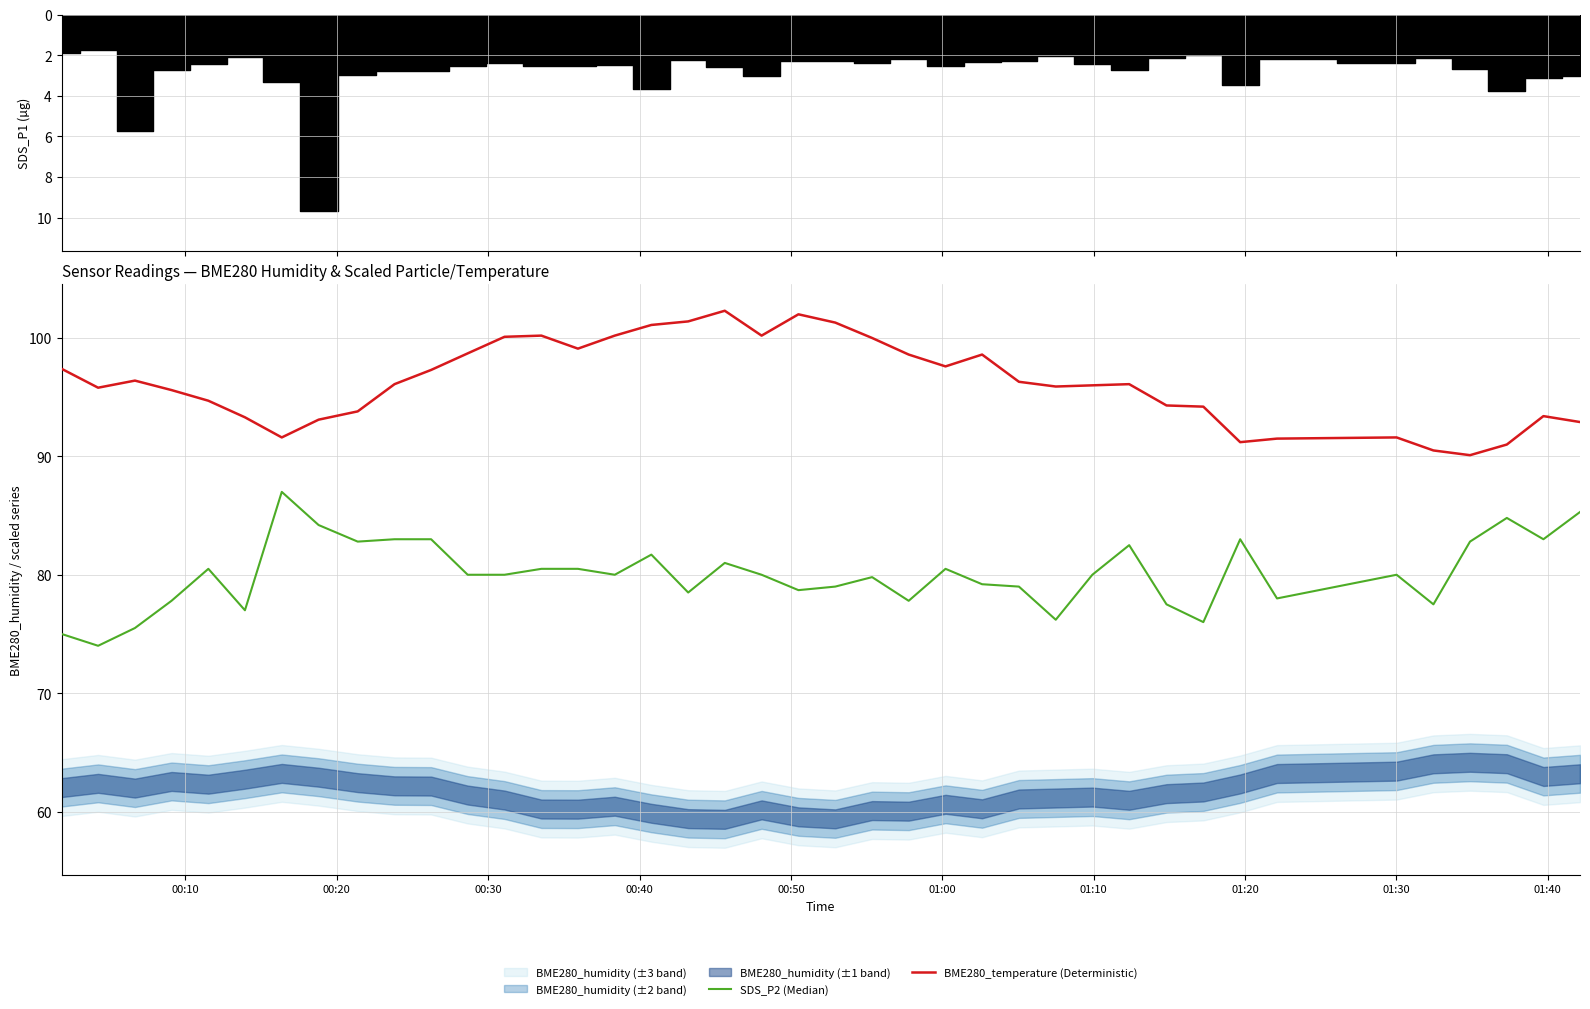

How many values in the BME280_temperature (Deterministic) series exceed 96?

21